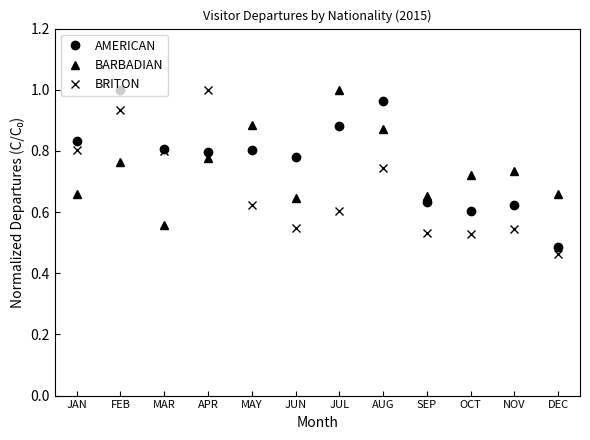

What is the label of the 8th point from the left?

AUG